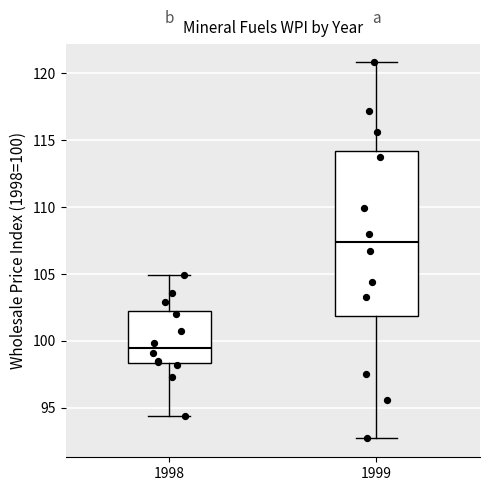

Reading left to right, read every box against the y-axis: the position of its median line, the range the box covers, and the ends of its whiskers. The values are not printed on the chart, so give them approximately, as read against the axis.

1998: median 99.5, box 98.5 to 102.0, whiskers 94.5 to 105.0
1999: median 107.5, box 102.0 to 114.0, whiskers 92.5 to 121.0